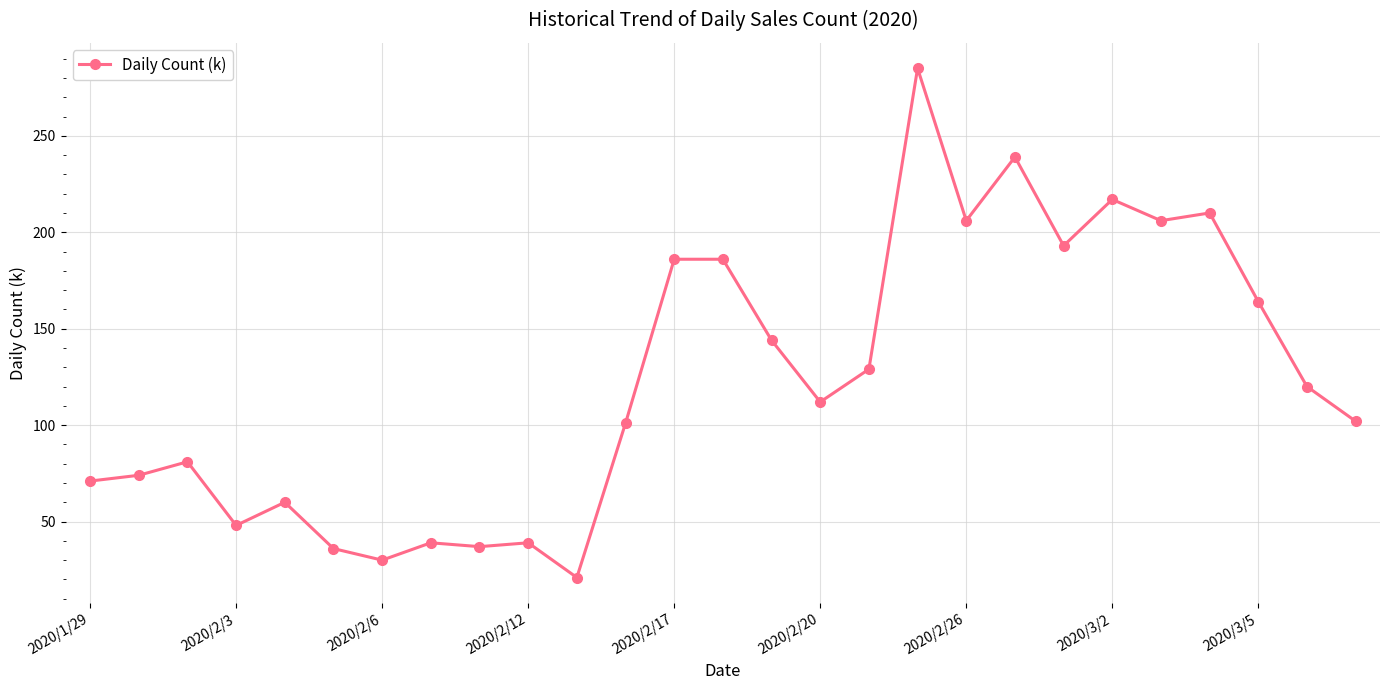

True or false: there are more than 1 points higher than both neighbors.

True